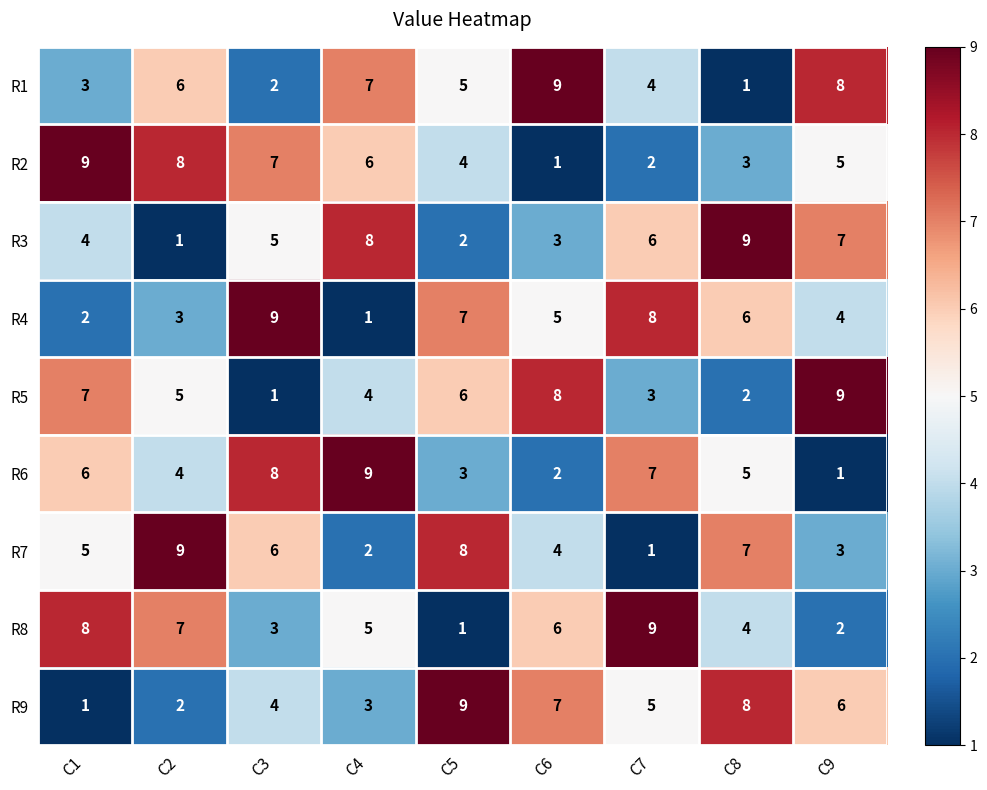

Where does the R5 series first go above 5?

C1